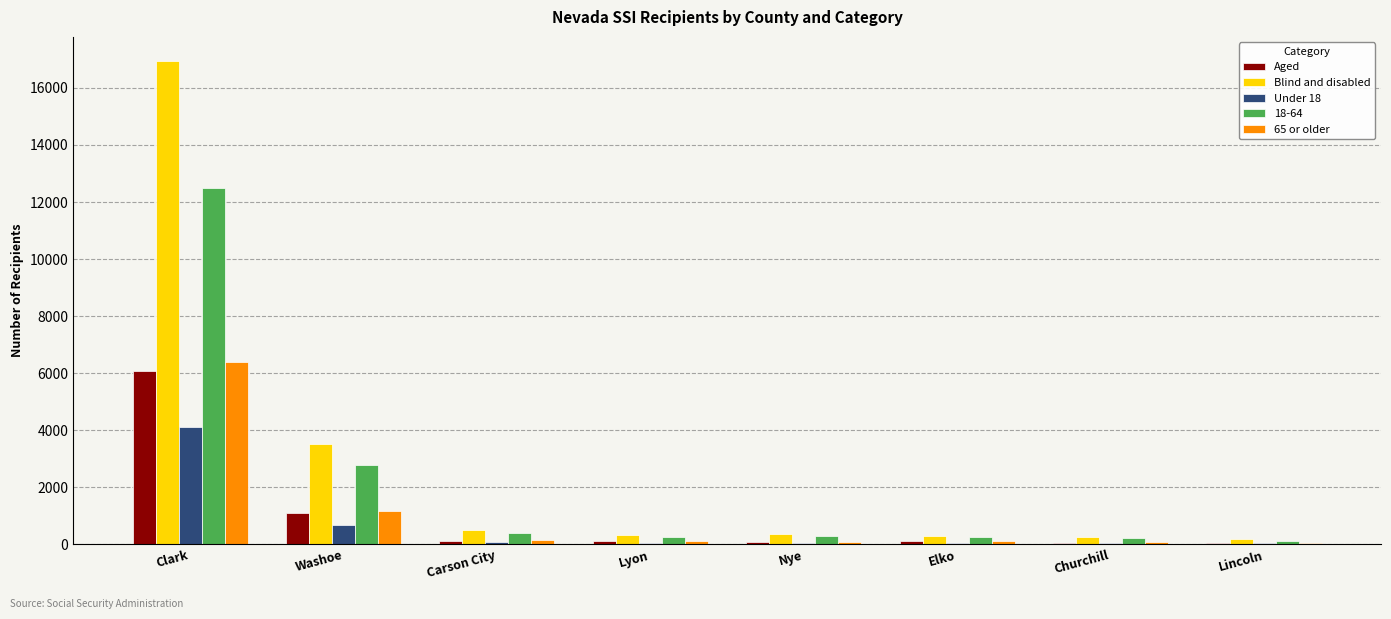

What is the total value across all series at Washoe?

9292